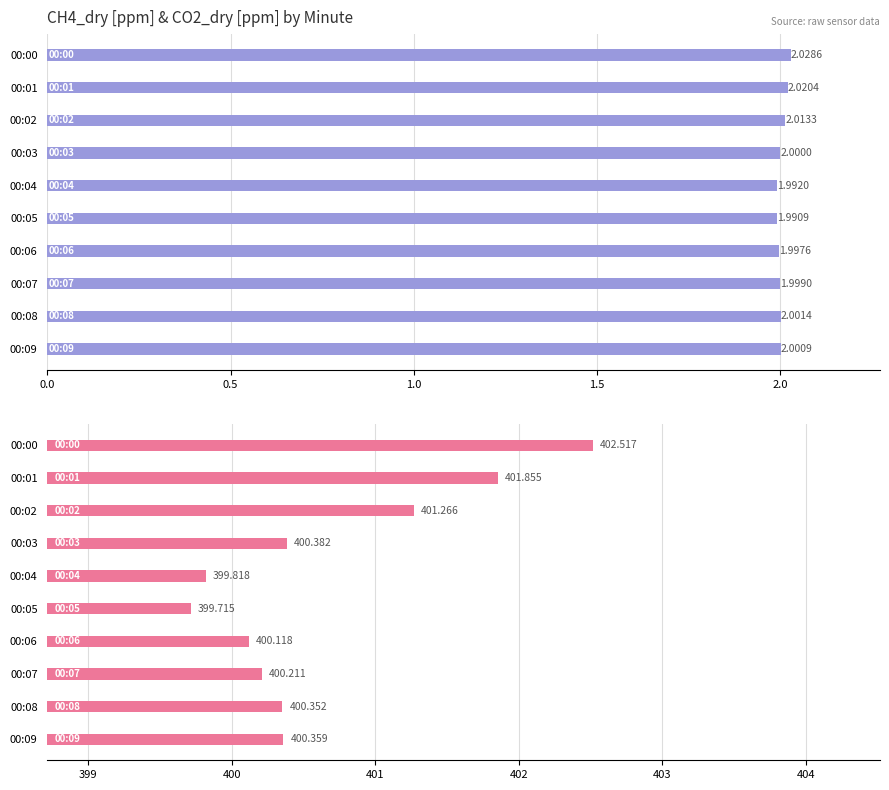

Is it true that CO2_dry [ppm] equals 399.7 at 00:05?

True